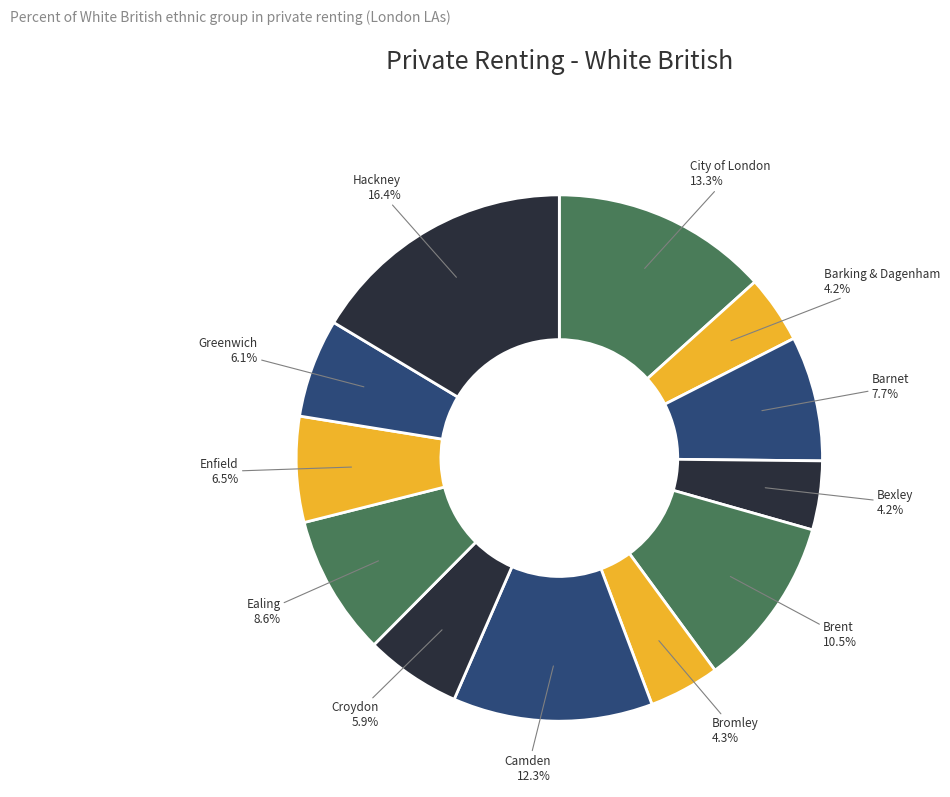

Which category has the smallest portion of the pie?

Barking & Dagenham